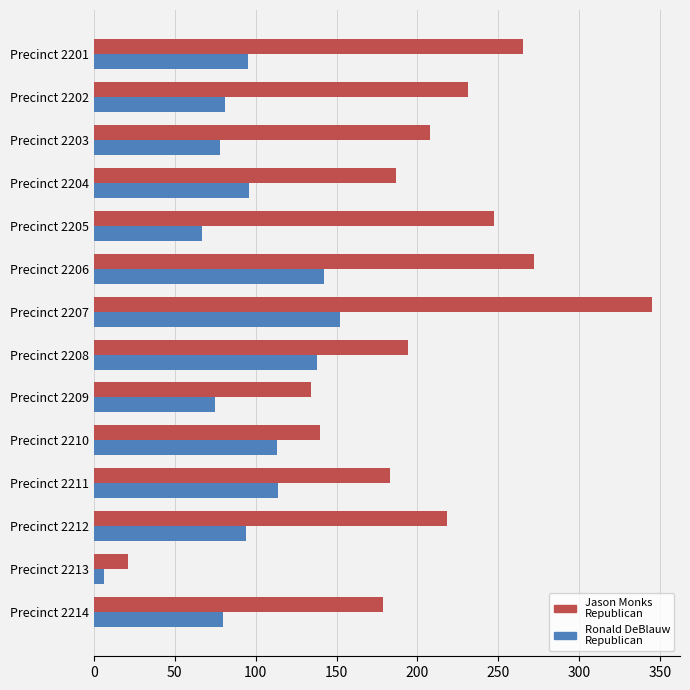

What is the difference between the highest and lowest values at Precinct 2210?

27